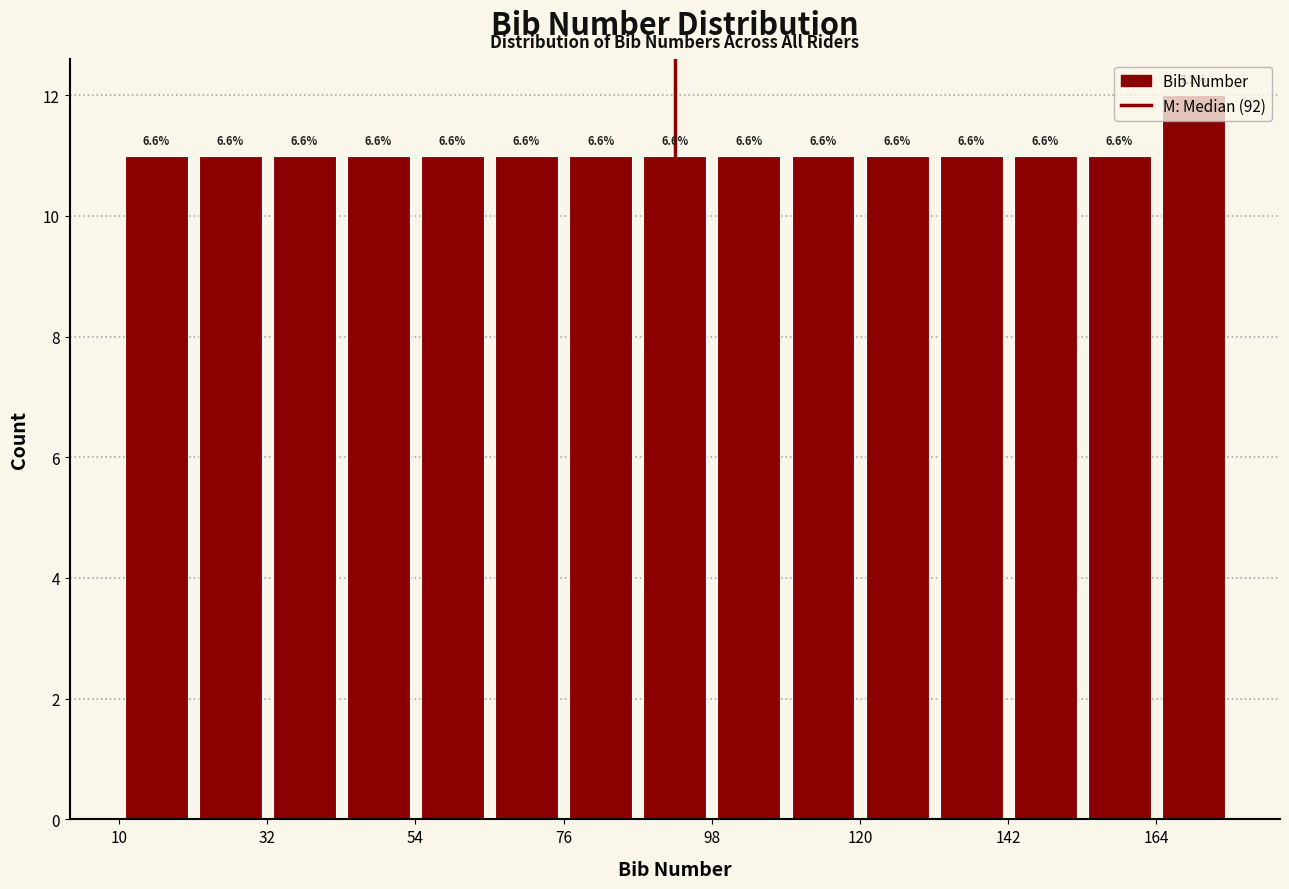

Read against the x-axis, roughly where is the centre of the tallest bar?

170